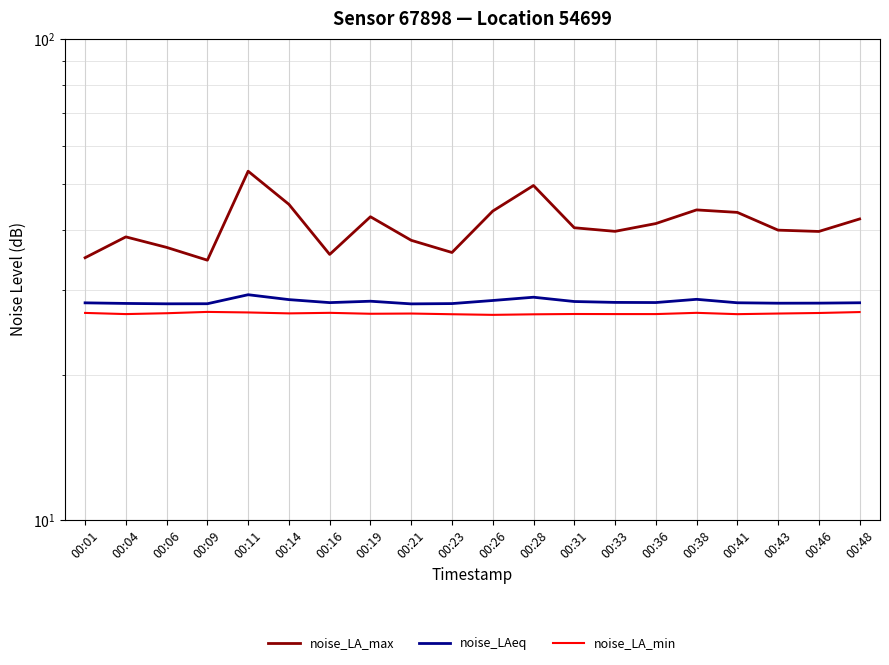

True or false: noise_LA_max and noise_LA_min cross at least once.

False